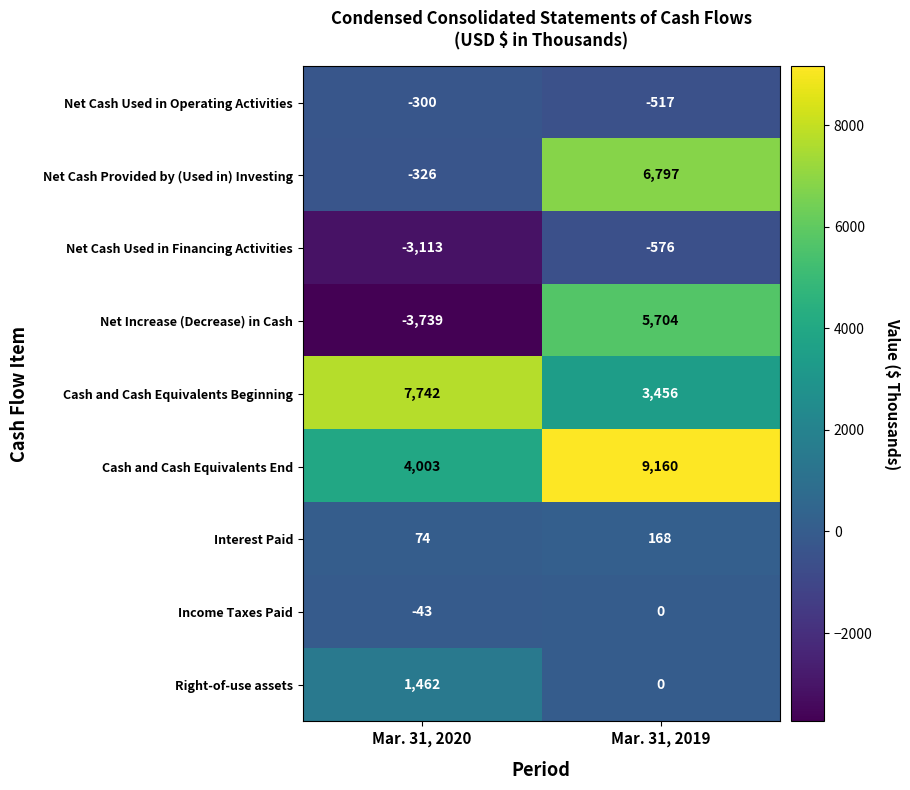

The value of Interest Paid at Mar. 31, 2019 is 230. True or false?

False